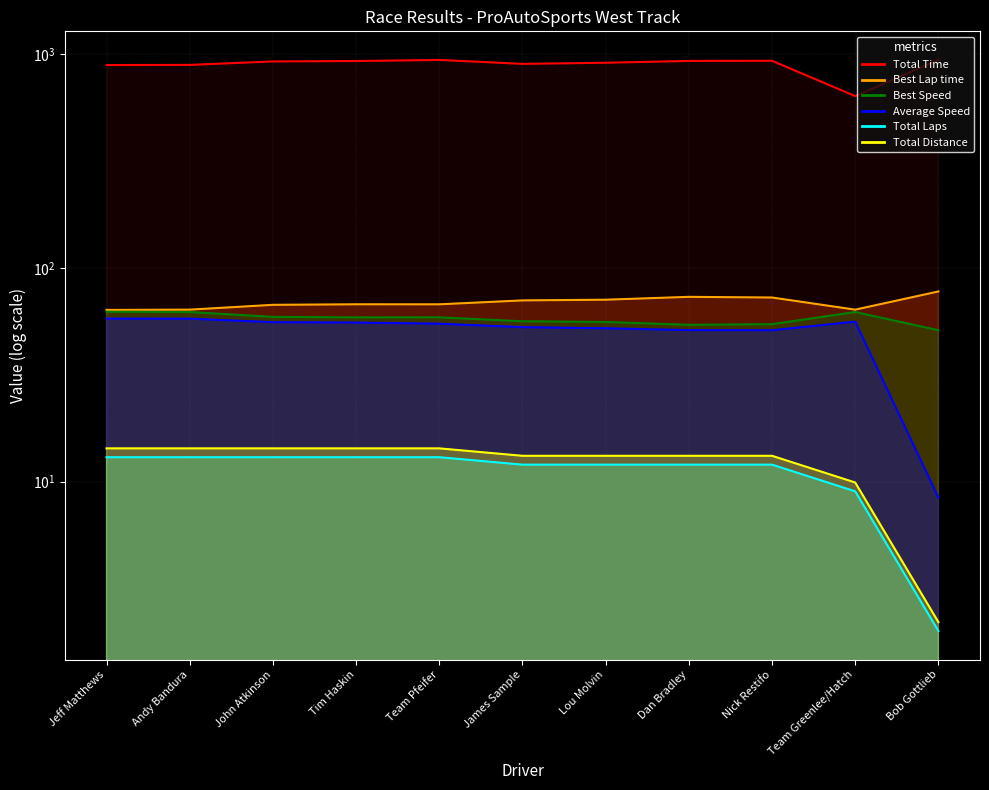

Which series has the largest total across all categories?

Total Time